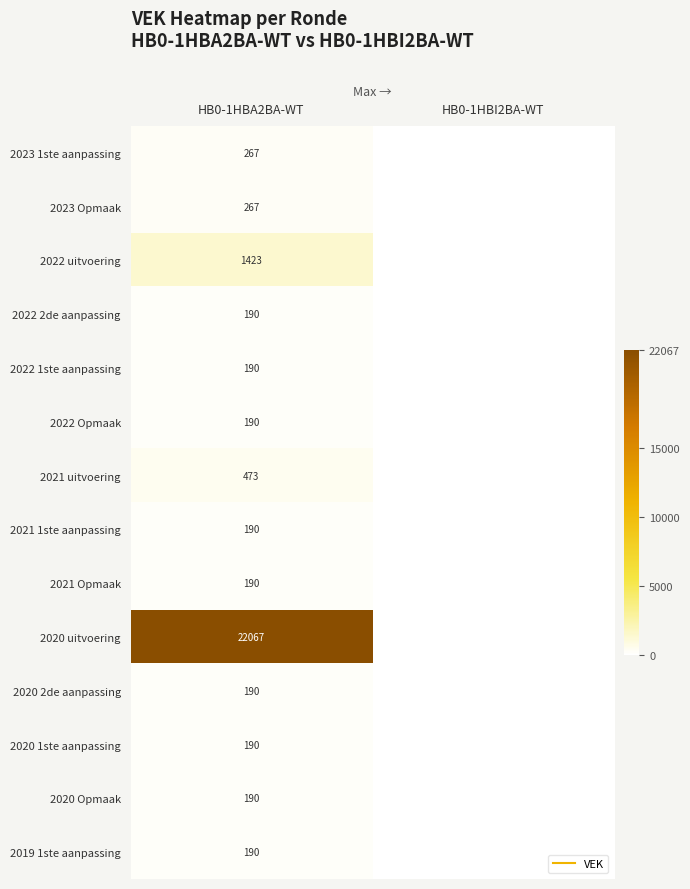

How many categories are shown in the chart?

2